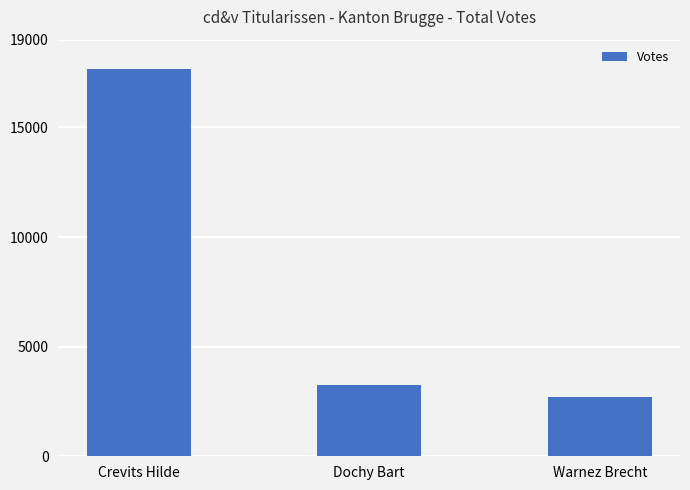

What is the change in value from Dochy Bart to Warnez Brecht?

-554